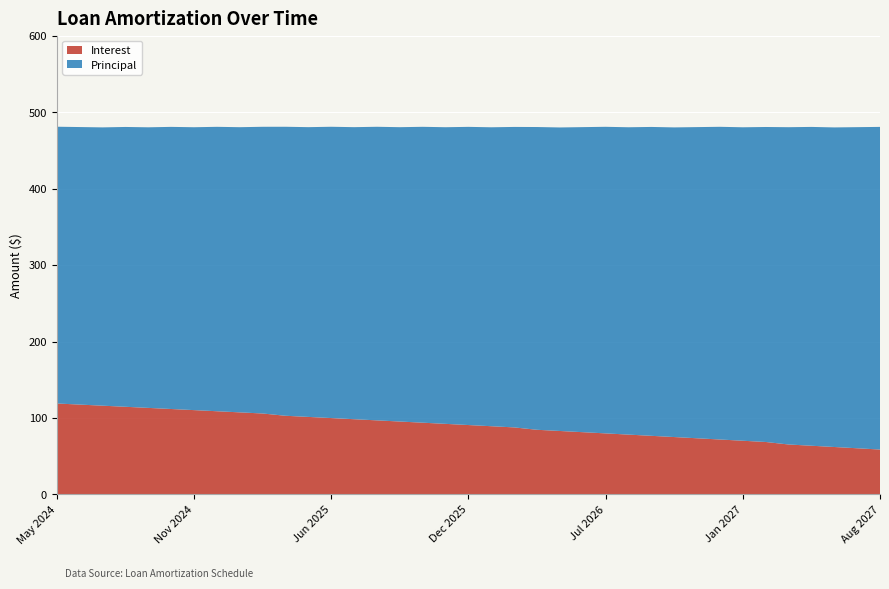

Reading right to left, extract all data points from this chart.

Interest: 58.7	60.4	62.0	63.7	65.3	68.6	70.2	71.8	73.5	75.1	76.7	78.2	79.8	81.4	83.0	84.5	87.7	89.2	90.8	92.3	93.8	95.3	96.9	98.4	99.9	101.4	102.9	105.9	107.3	108.8	110.3	111.7	113.2	114.6	116.1	117.5	119.0
Principal: 422.0	420.0	418.0	417.0	415.0	412.0	410.0	409.0	407.0	405.0	404.0	402.0	401.0	399.0	397.0	396.0	393.0	391.0	390.0	388.0	387.0	385.0	384.0	382.0	381.0	379.0	378.0	375.0	373.0	372.0	370.0	369.0	367.0	366.0	364.0	363.0	362.0